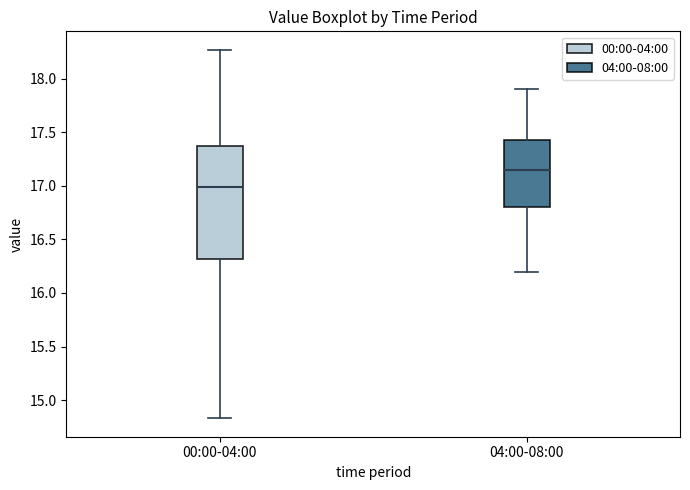

Which box's median line is the lowest?

00:00-04:00